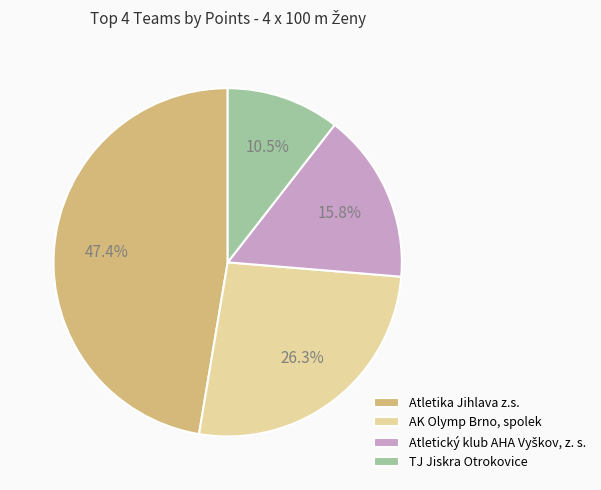

Approximately how many times larger is the value at AK Olymp Brno, spolek compared to Atletika Jihlava z.s.?

0.6